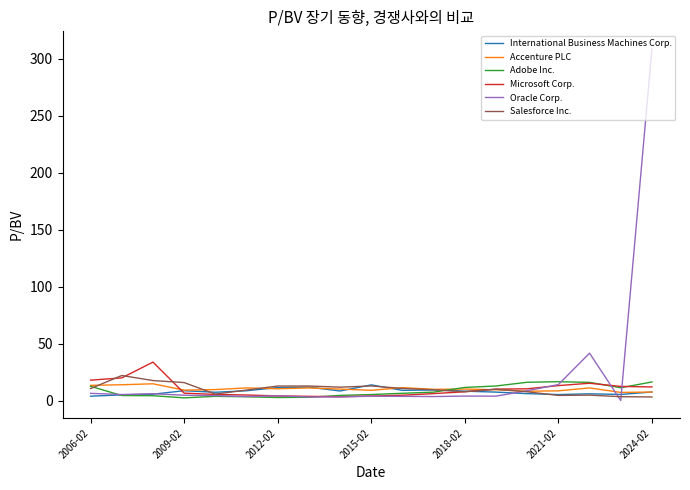

How many times do Adobe Inc. and International Business Machines Corp. cross each other?

2